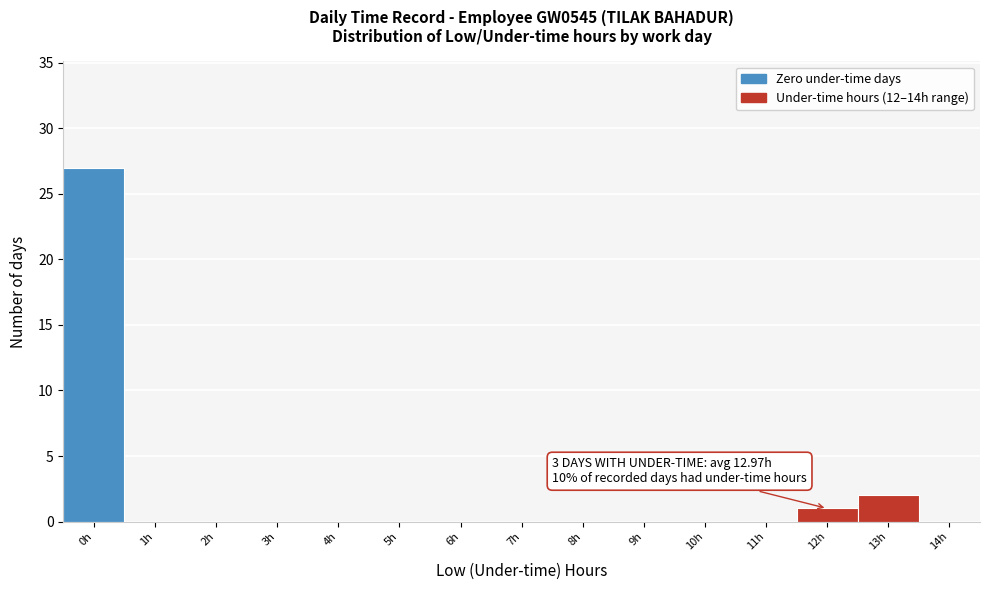

Reading right to left, transcribe all the data shown in this chart.

14h=0	13h=2	12h=1	11h=0	10h=0	9h=0	8h=0	7h=0	6h=0	5h=0	4h=0	3h=0	2h=0	1h=0	0h=27